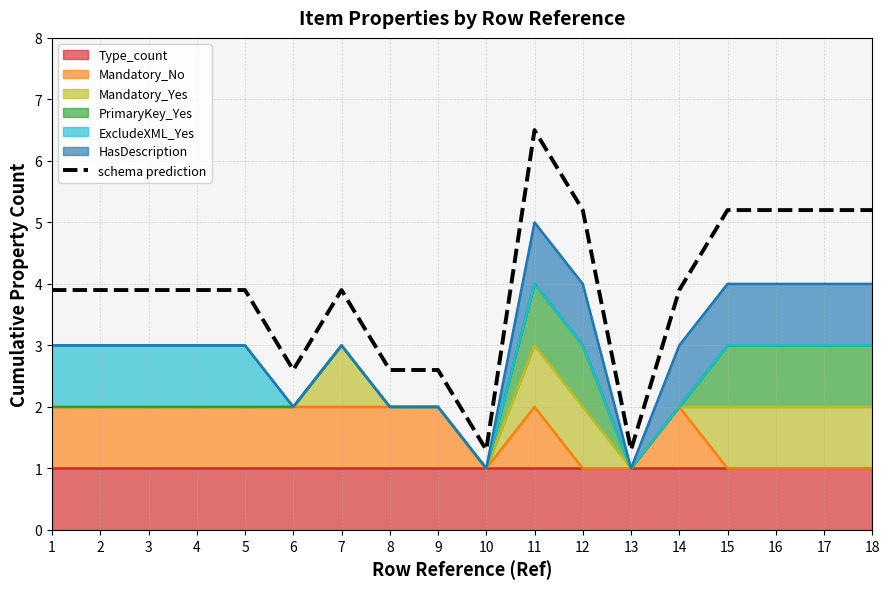

What is the sum of all values?

70.2